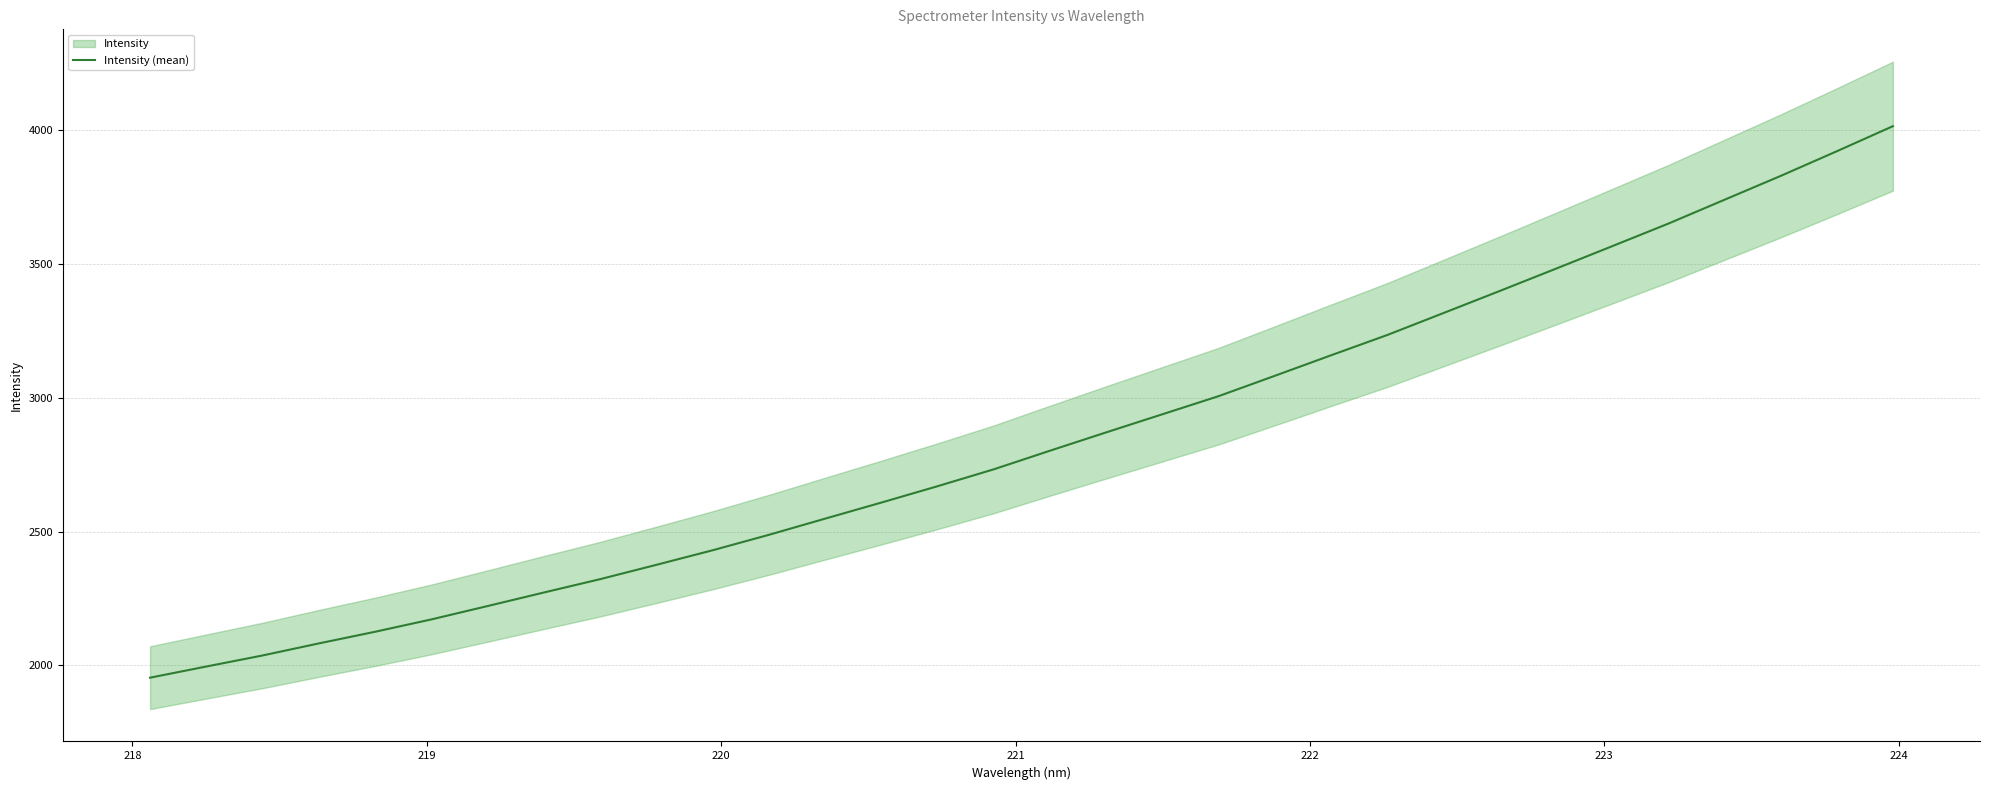

How many lines are shown in the chart?

1